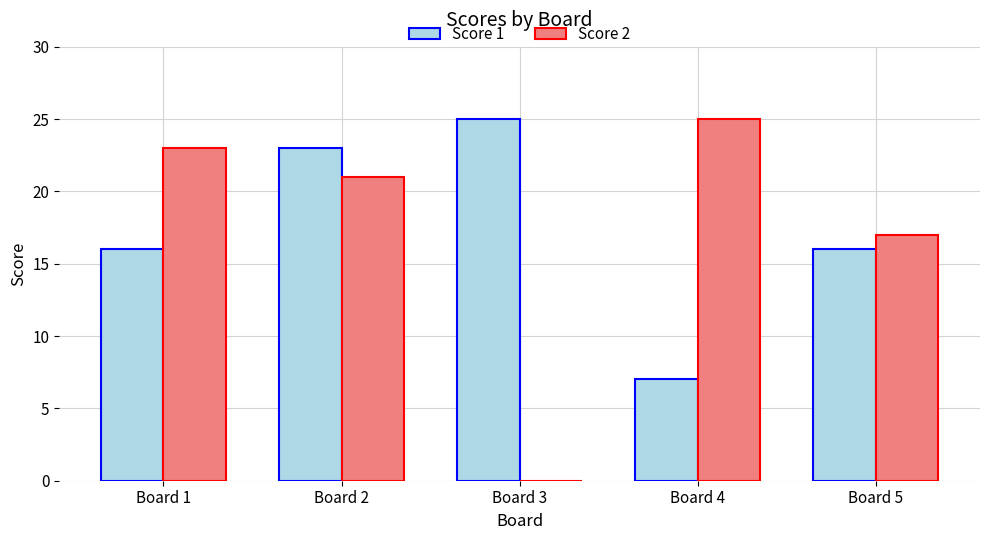

Read the Score 1 value at Board 5, to the nearest 10.

20